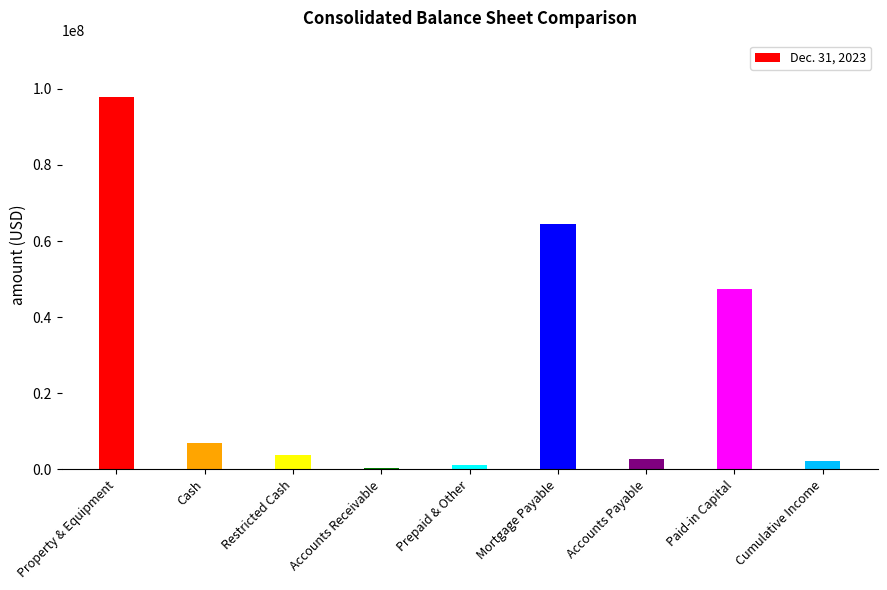

What is the greatest value displayed?

97949850